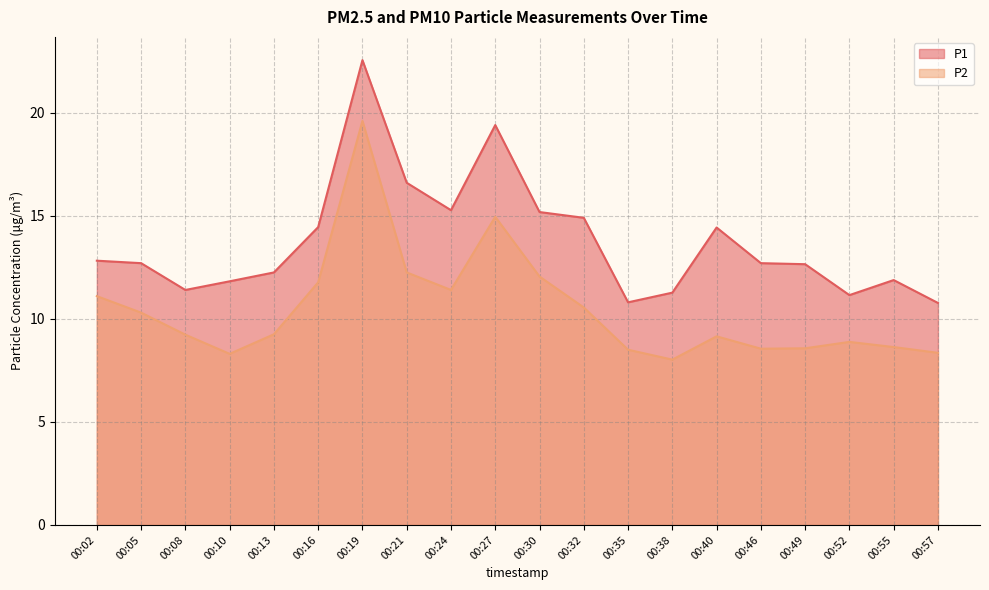

True or false: P1 and P2 intersect in this chart.

False